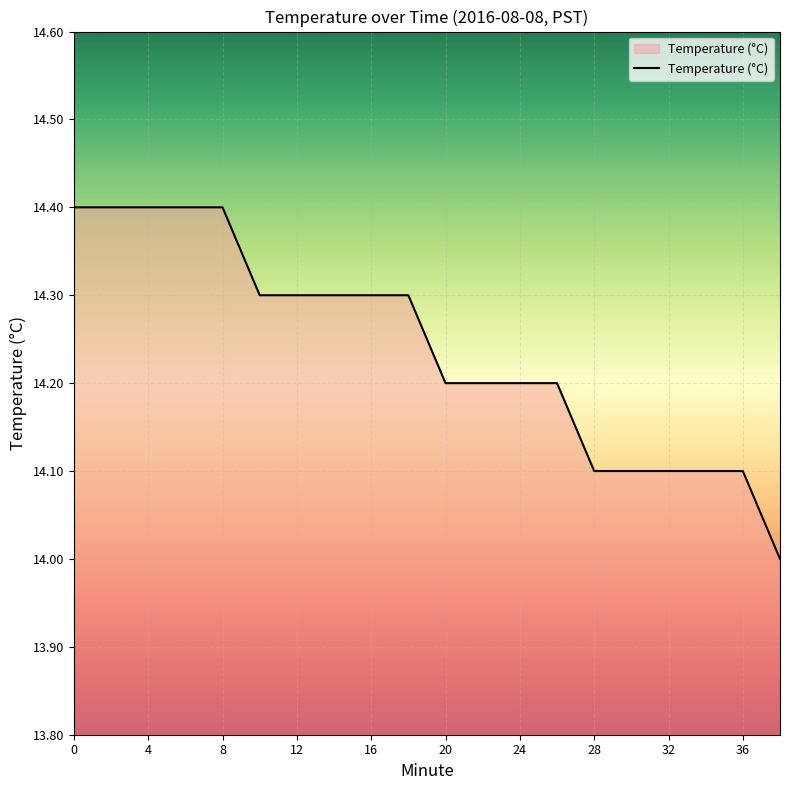

What is the smallest value displayed?

14.0